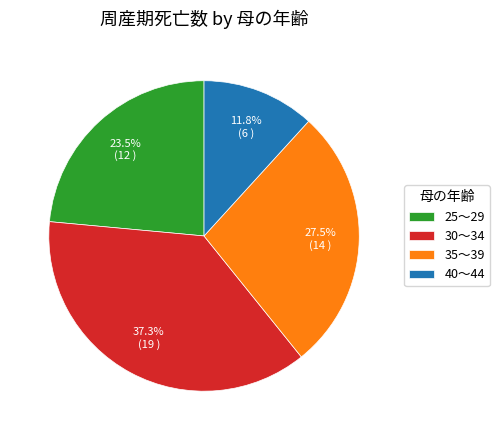

Is there any slice that represents more than half of the pie?

No